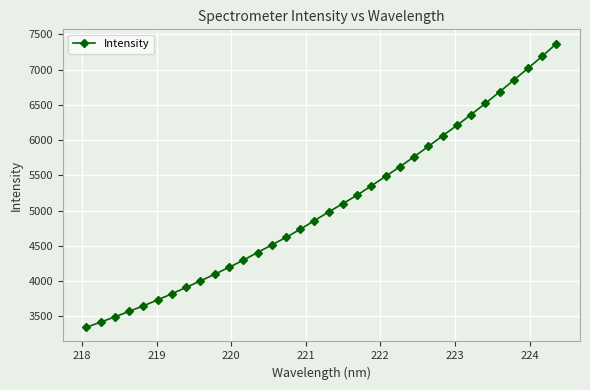

What is the value of the 26th point from the left?

6061.5